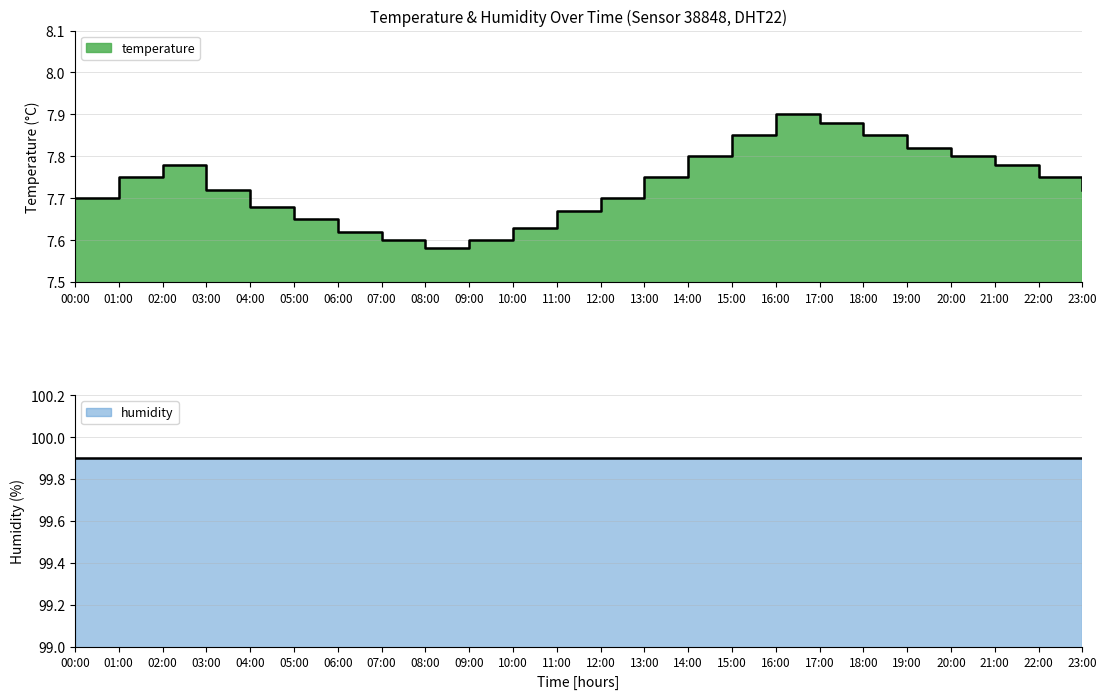

Which label corresponds to the largest value in the chart?

16:00